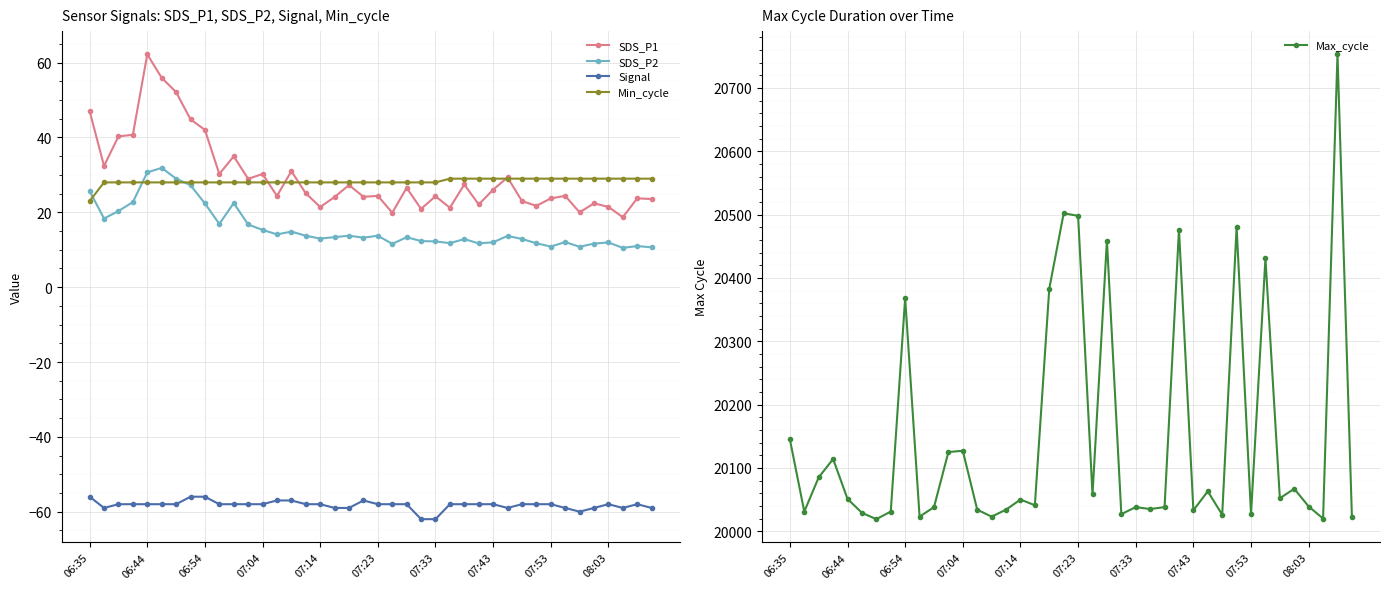

What is the difference between the maximum and minimum values in the SDS_P2 series?

21.4